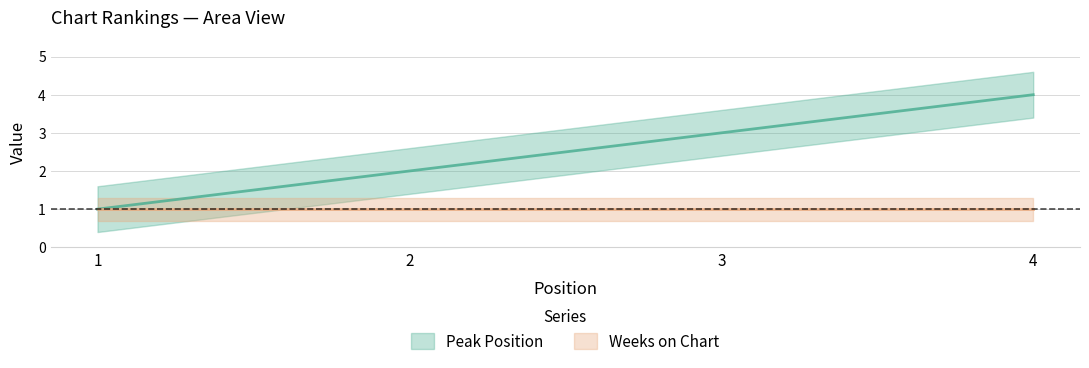

True or false: the data has more than 1 interior local peaks.

False